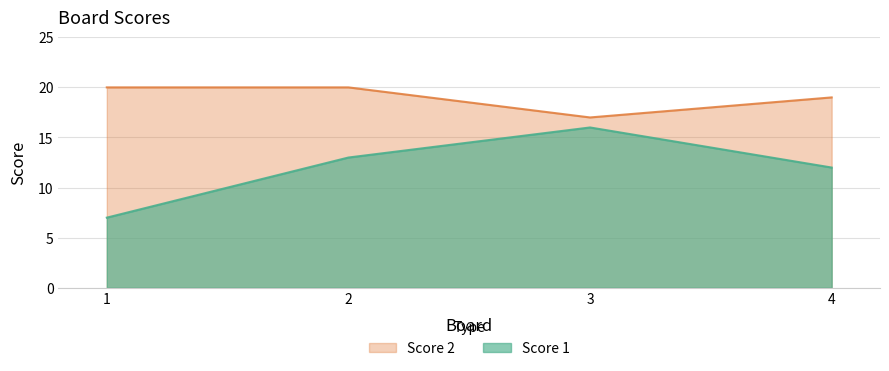

How many lines are shown in the chart?

2